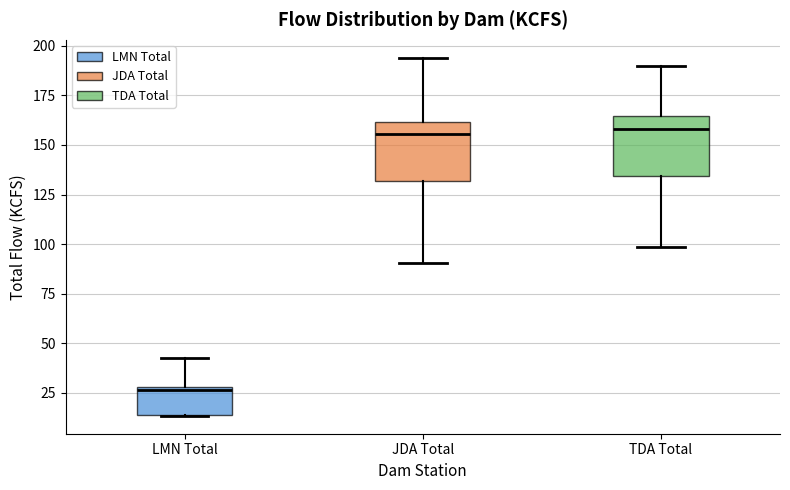

Reading left to right, read every box against the y-axis: the position of its median line, the range the box covers, and the ends of its whiskers. The values are not printed on the chart, so give them approximately, as read against the axis.

LMN Total: median 25, box 15 to 30, whiskers 15 to 45
JDA Total: median 155, box 130 to 160, whiskers 90 to 195
TDA Total: median 160, box 135 to 165, whiskers 100 to 190